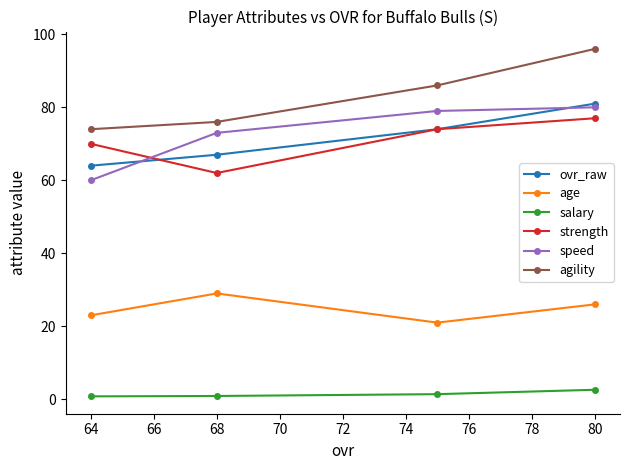

Which series has the largest range (max minus min)?

agility